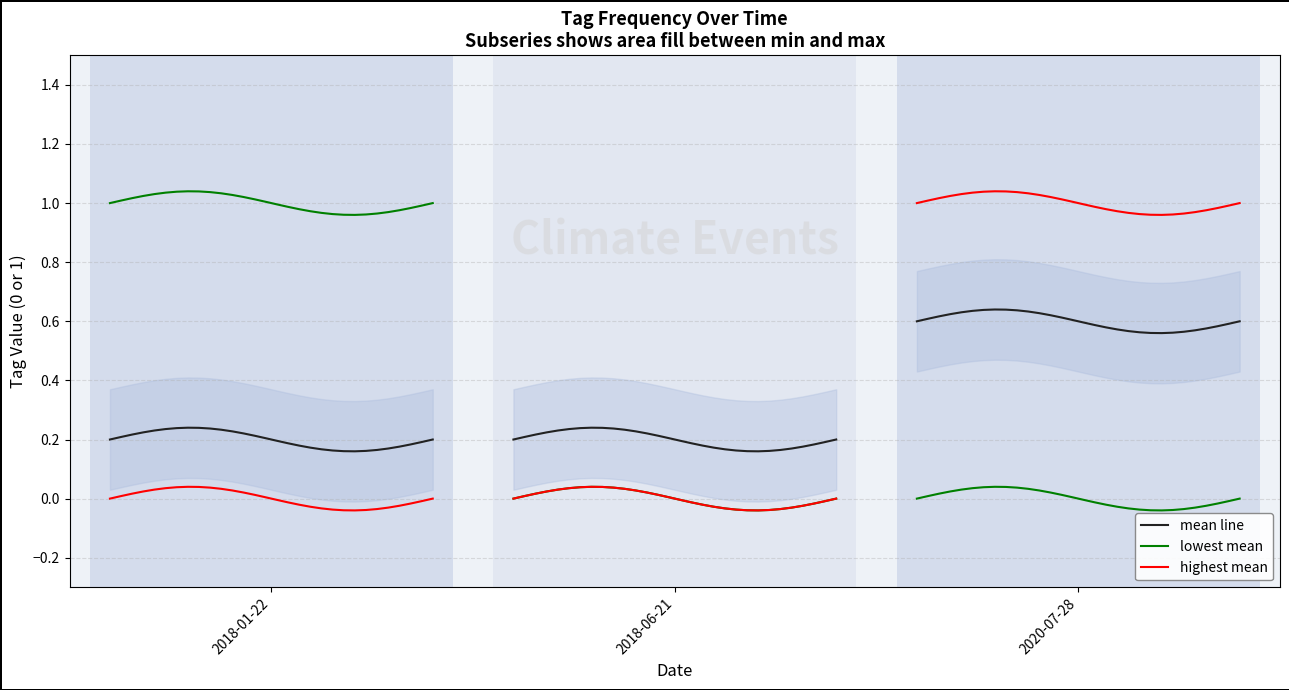

What is the difference between the highest and lowest values at 2020-07-28?

1.0